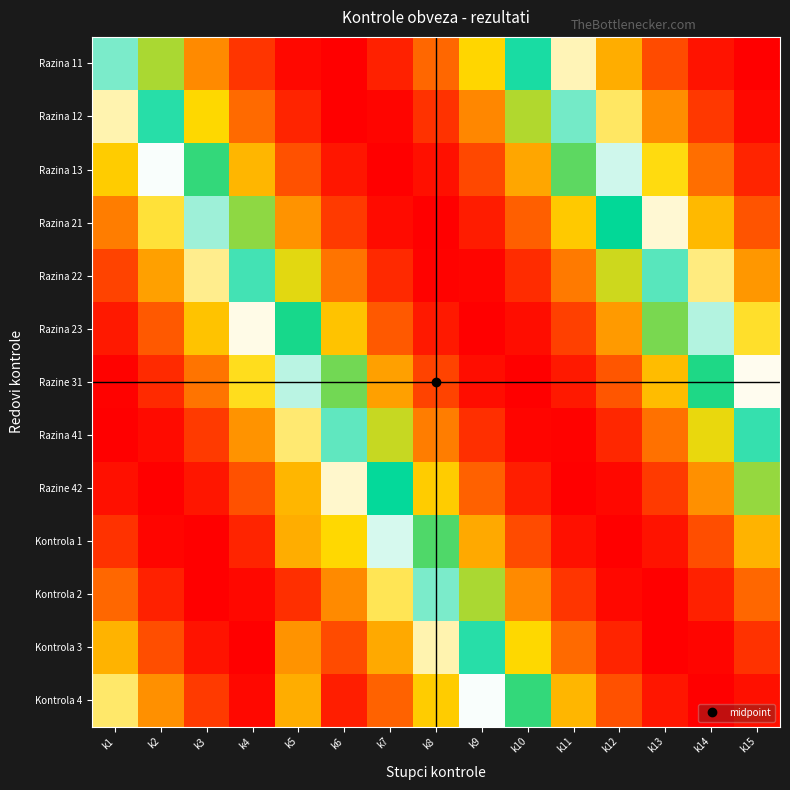

Between k13 and k7, which is larger?

k7